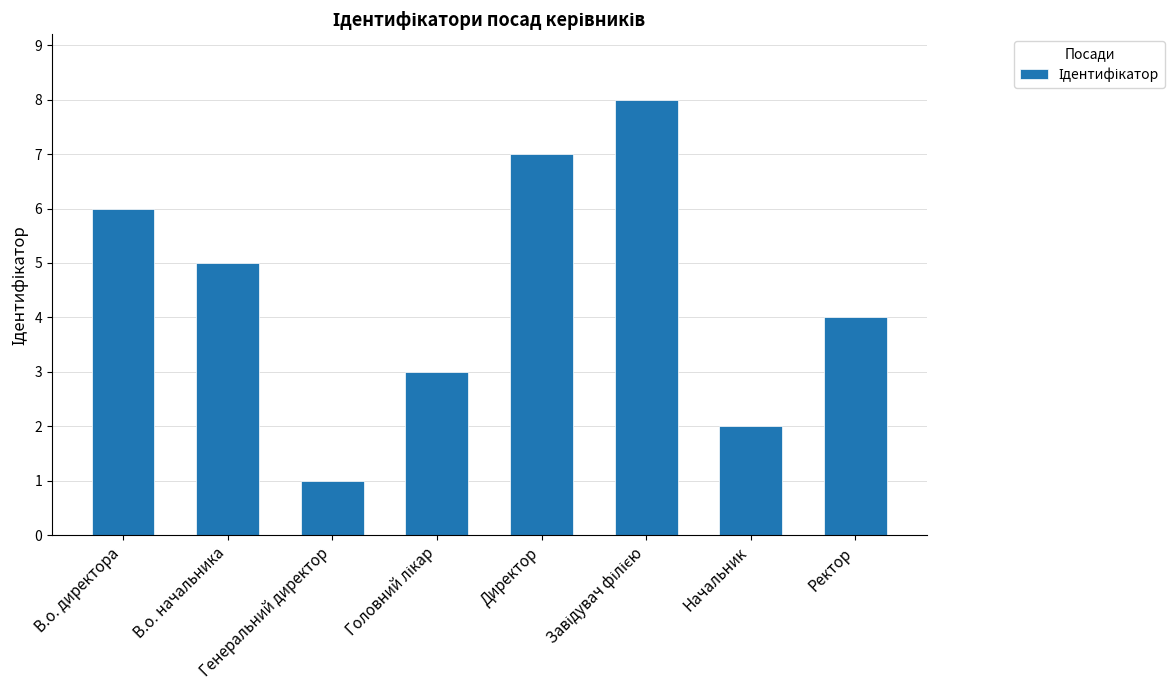

How many values are below 5?

4